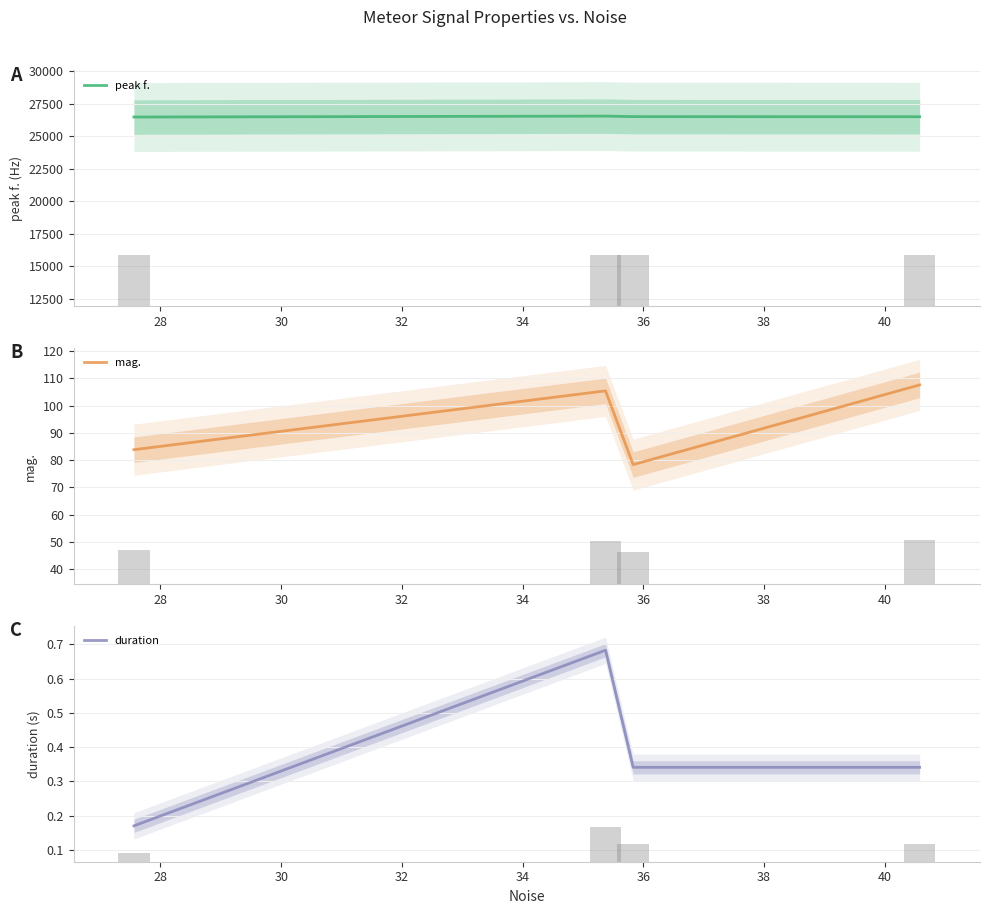

What is the maximum value for peak f.?

26537.1